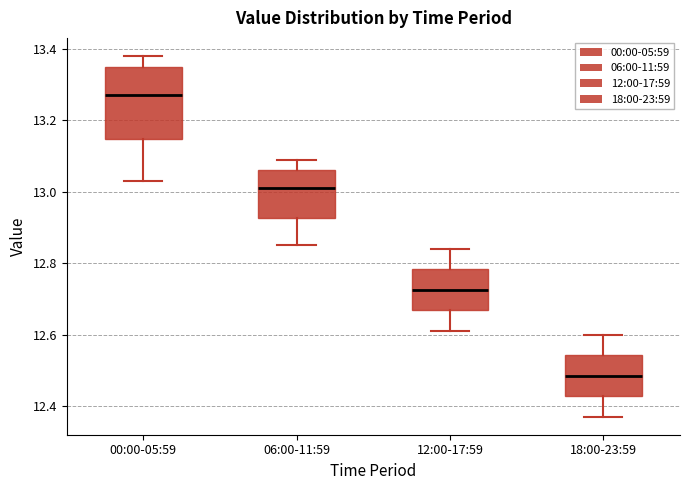

Comparing the boxes themselves (not the whiskers), which one is the tallest?

00:00-05:59